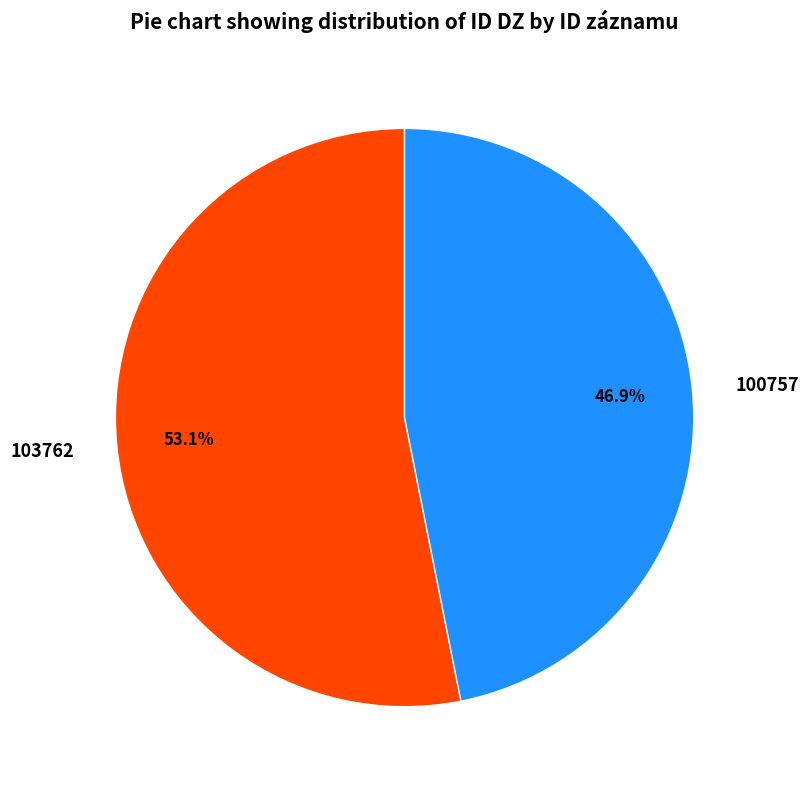

Which slice is the smallest?

100757